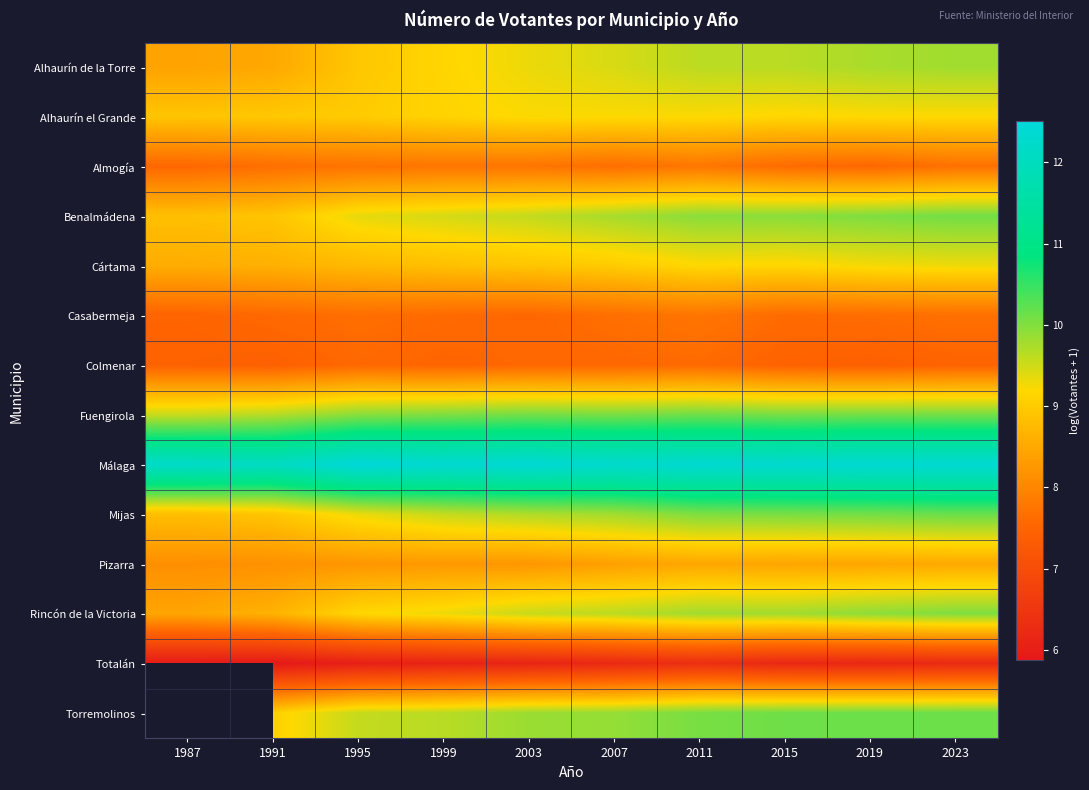

True or false: Rincón de la Victoria has a value of 10.0 at 2023.

True